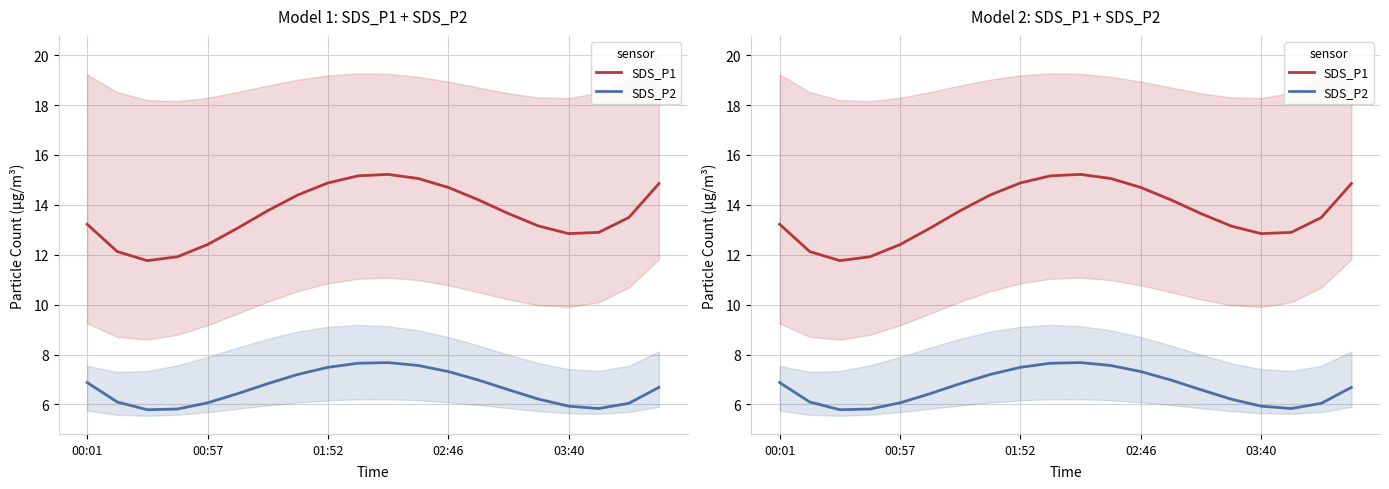

Where is the first local maximum for SDS_P1?

10